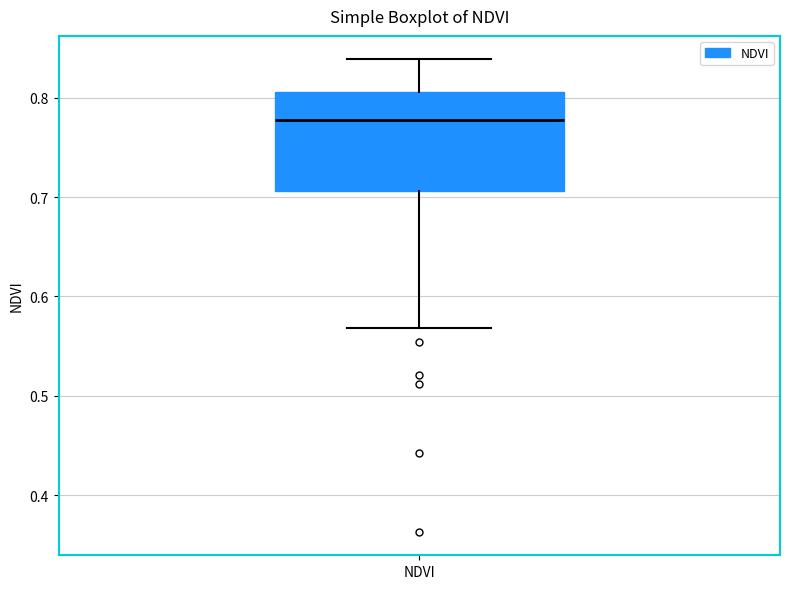

Where is the upper edge of the box for NDVI on the y-axis? The values are not printed on the chart, so give them approximately, as read against the axis.

0.81